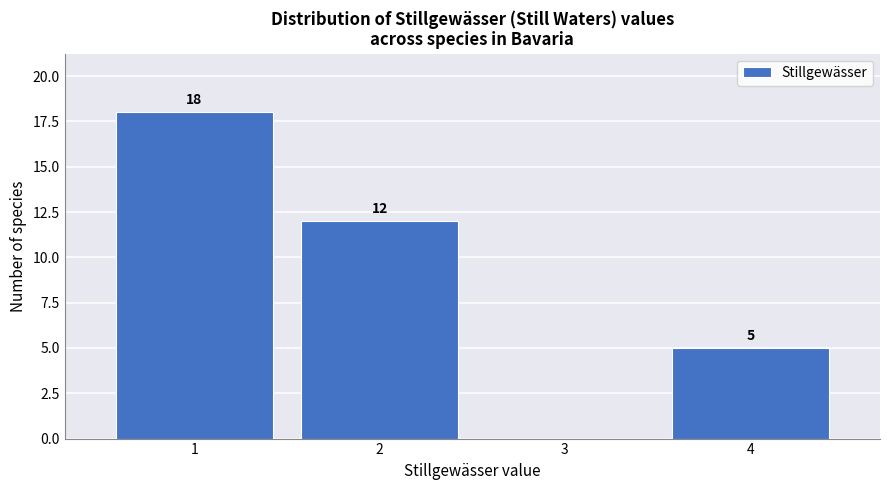

Which range on the x-axis has the tallest bar?

0.5 to 1.5